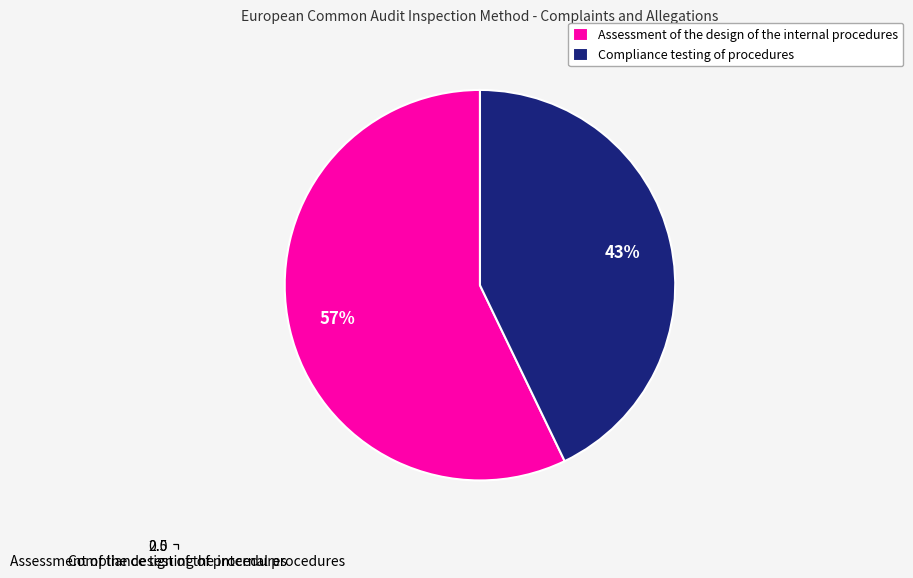

What is the change in value from Assessment of the design of the internal procedures to Compliance testing of procedures?

-1